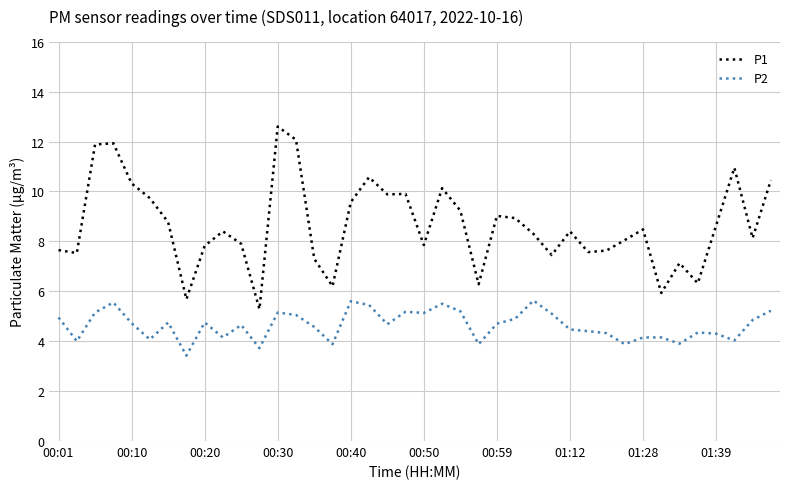

True or false: P2 and P1 intersect in this chart.

False